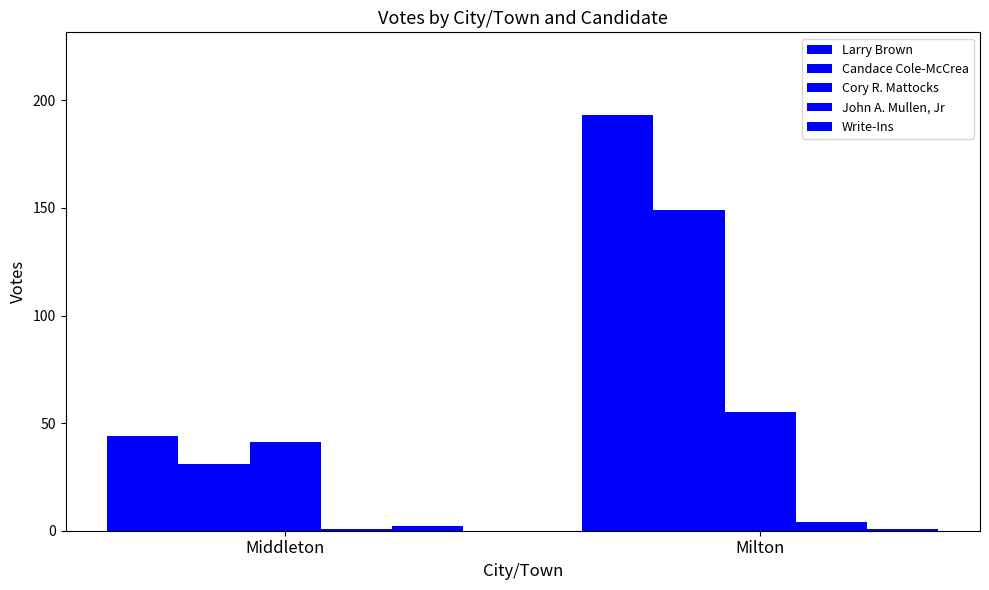

How many bars are there in total?

10